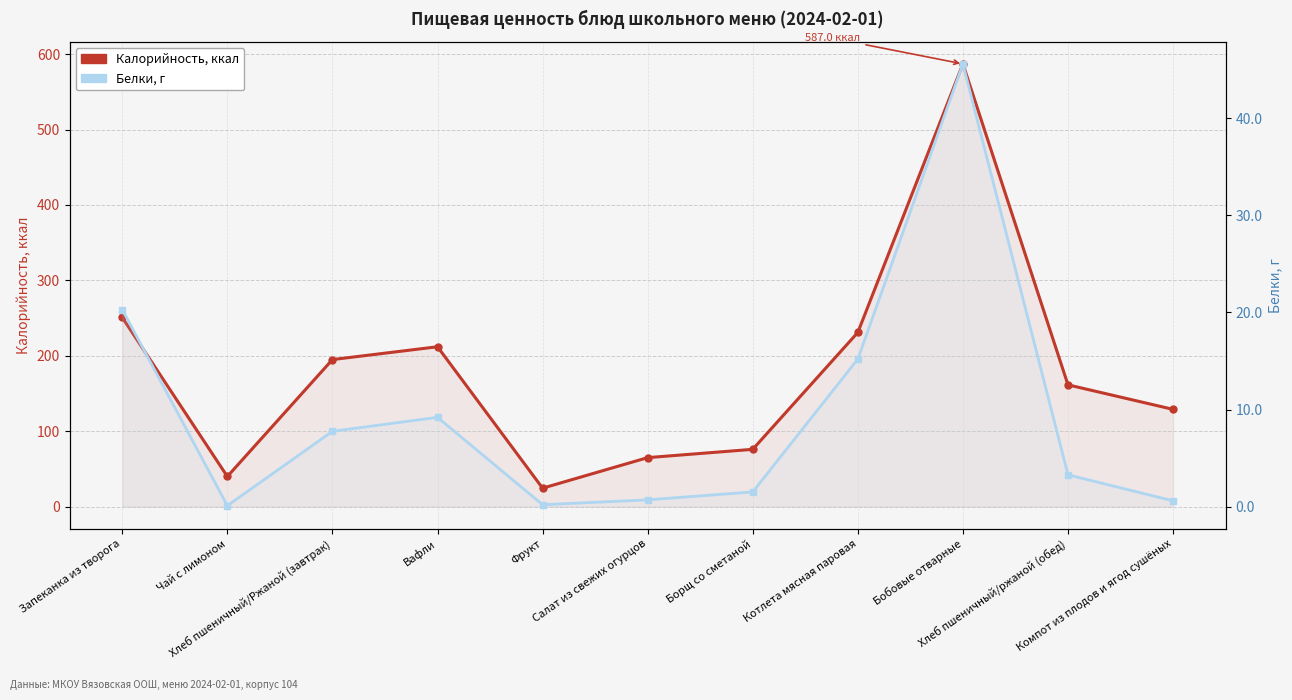

What is the value of the Белки, г point at the 9th from the left?

45.6